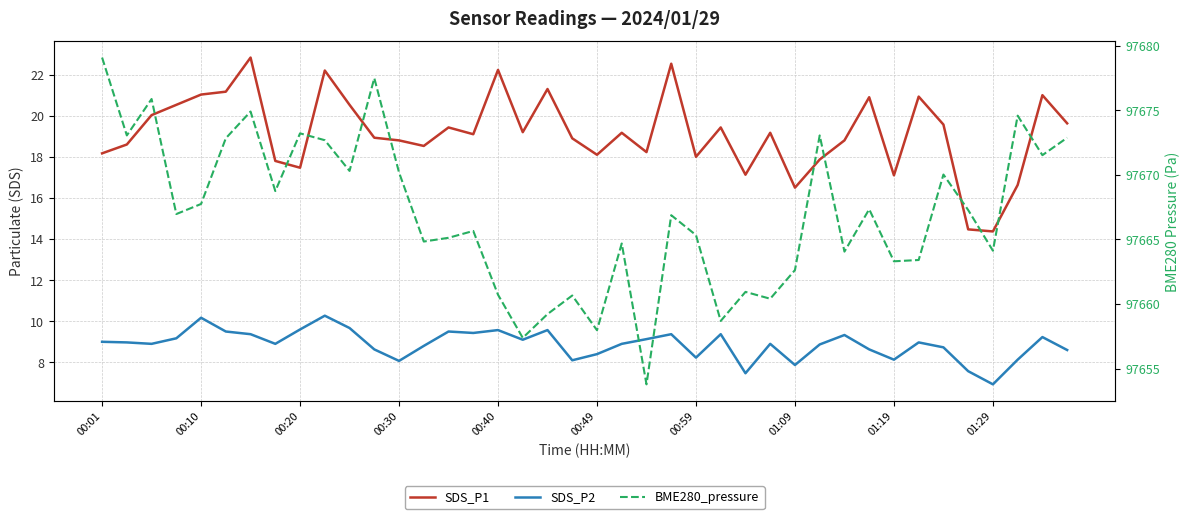

Where does the BME280_pressure series first go above 97666?

00:01